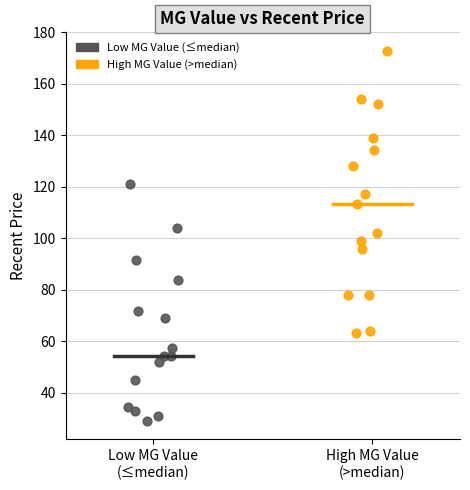

What are all the series names shown in the legend?

Low MG Value (≤median), High MG Value (>median)